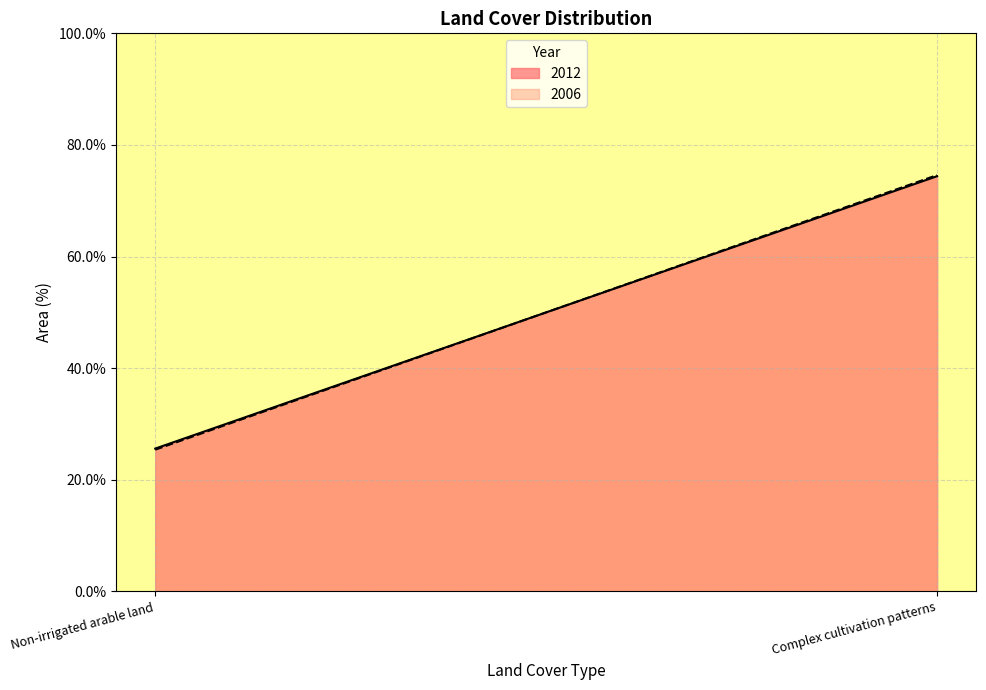

How many values in the 2012 series are below 74?

1